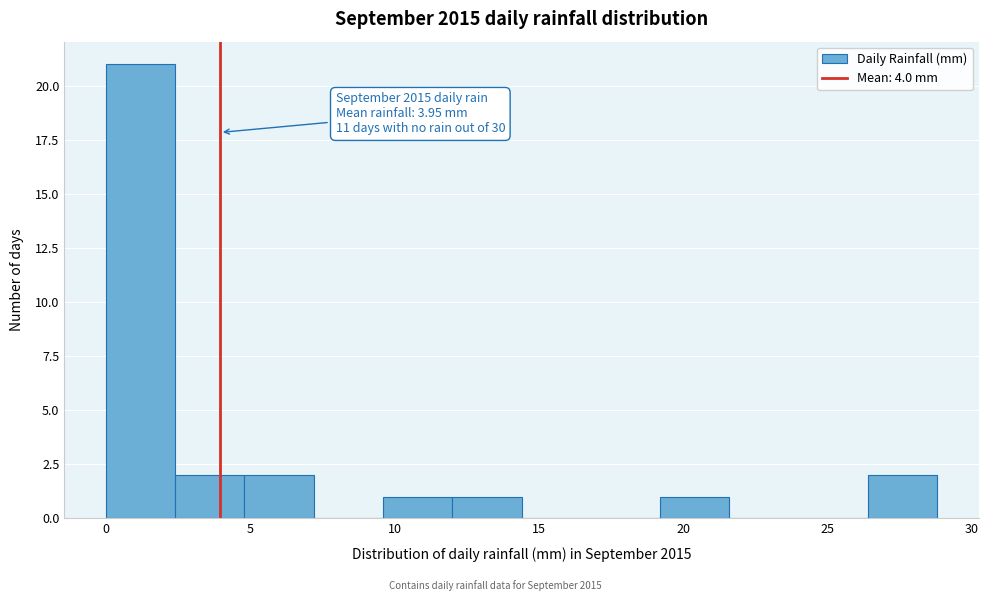

Over which range of the x-axis is the bar tallest?

0.0 to 2.4